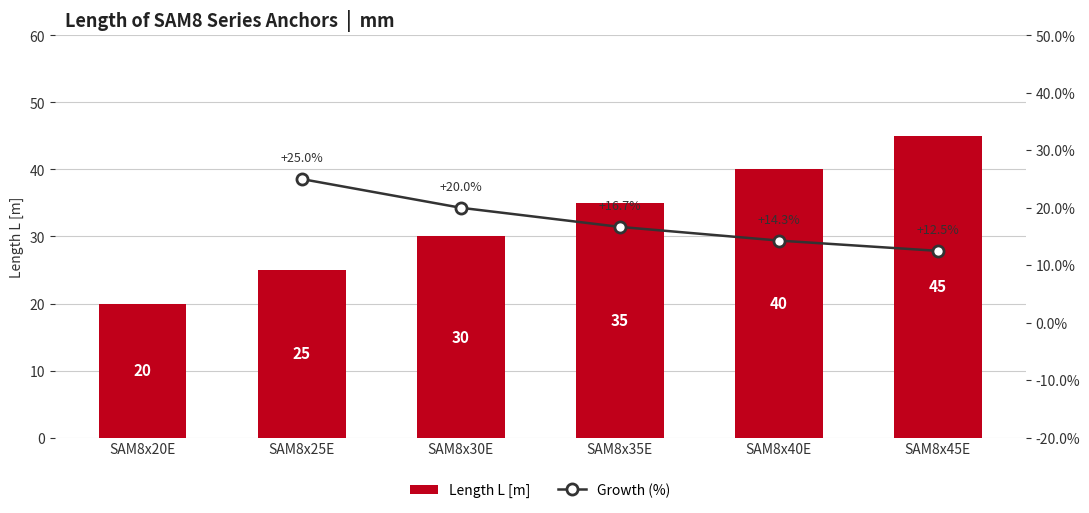

What is the minimum value shown in the chart?

20